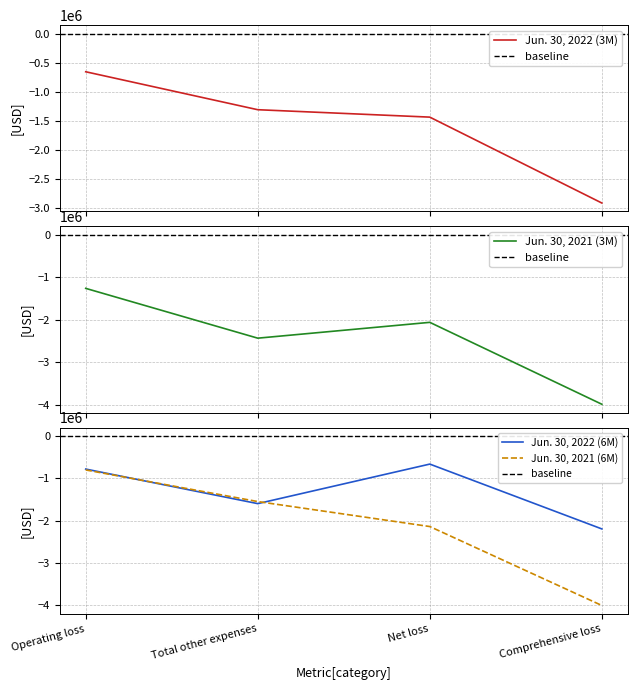

Between Net loss and Operating loss, which is larger?

Operating loss